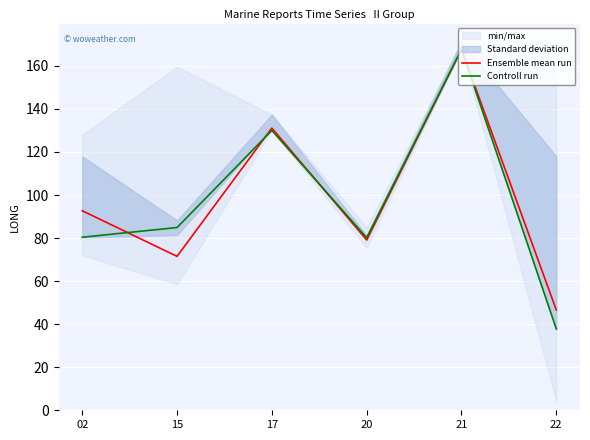

Reading left to right, list all the values displayed in this chart.

Ensemble mean run: 92.7	71.5	131.1	79.1	167.7	46.6
Controll run: 80.4	84.9	130.0	80.2	167.7	37.8